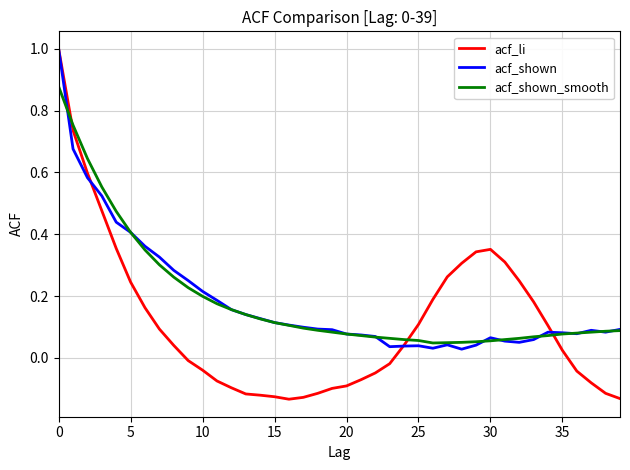

Which series has the largest range (max minus min)?

acf_li